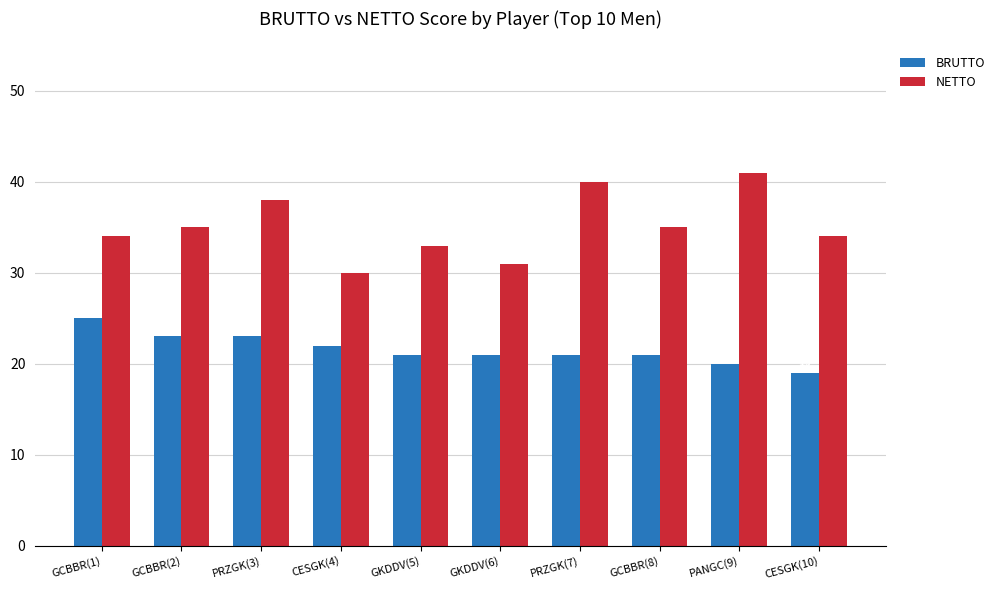

What is the sum of the NETTO values at GCBBR(2) and GCBBR(8)?

70